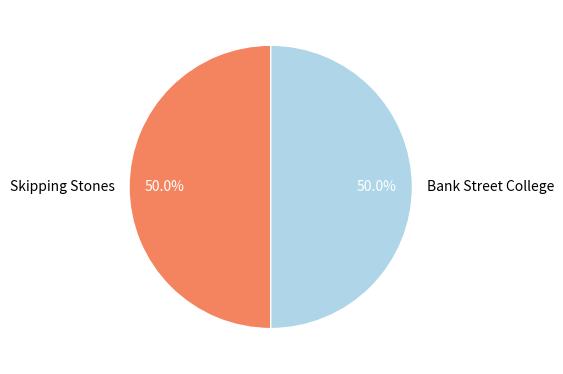

What is the ratio of the value at Bank Street College to the value at Skipping Stones?

1.0